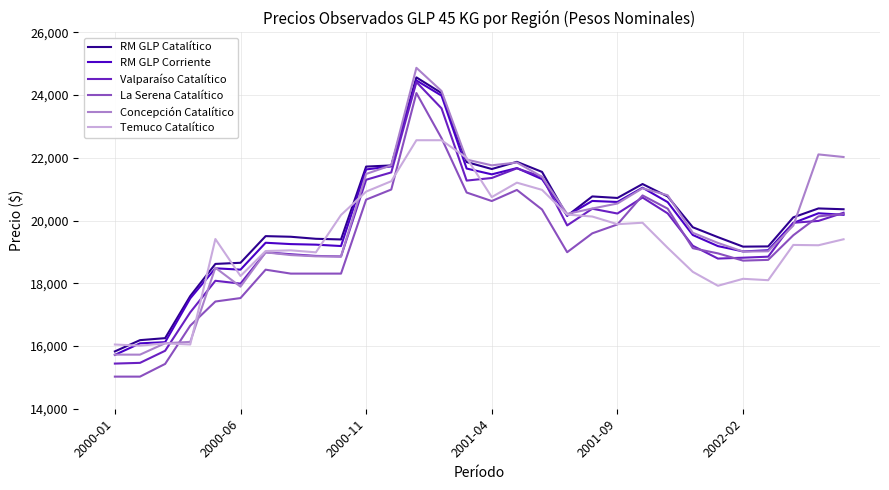

Which series has the largest total across all categories?

RM GLP Catalítico